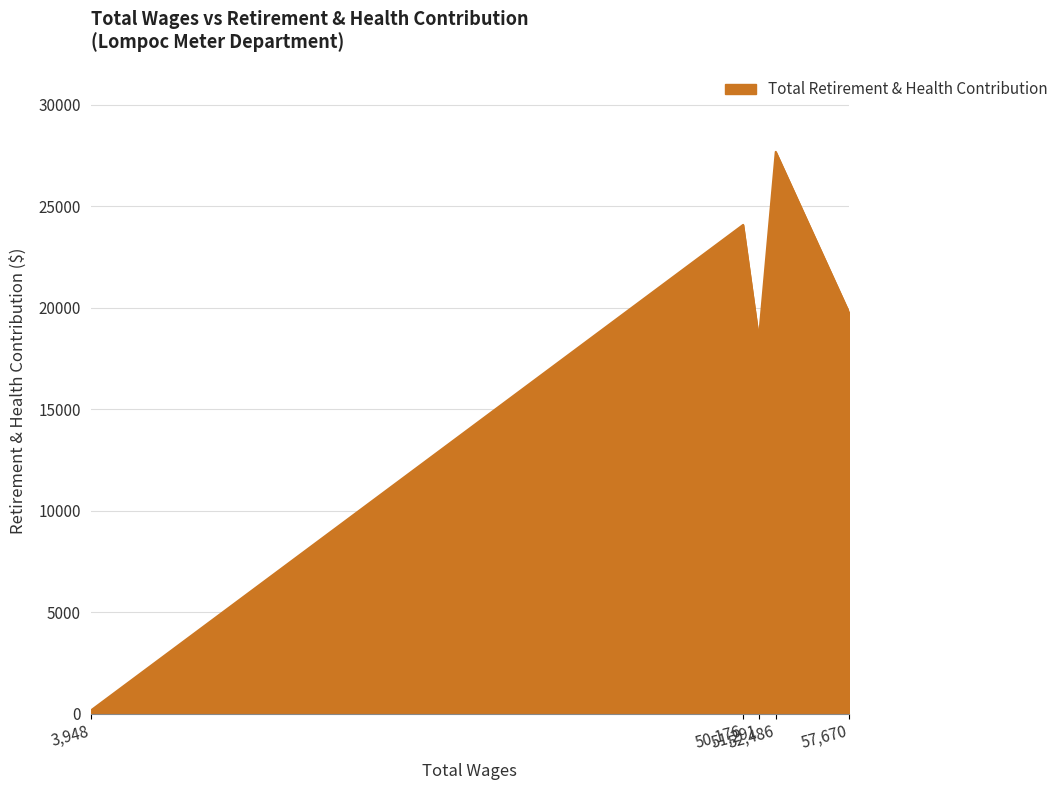

How many interior local valleys (lower than both neighbors) does the data have?

1